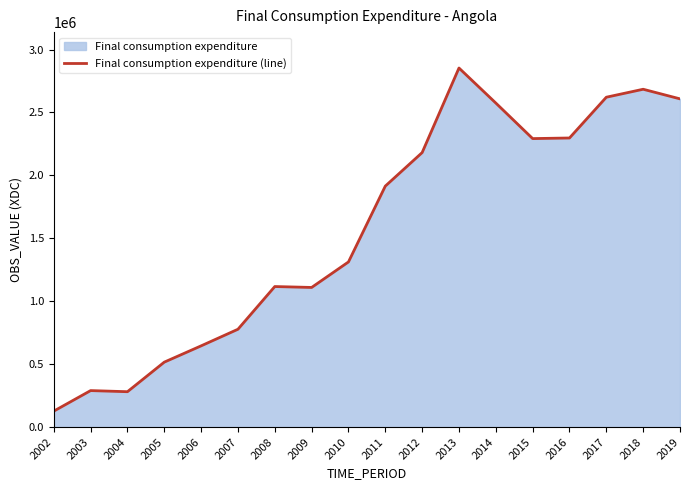

The value at 2004 is 406883.6. True or false?

False